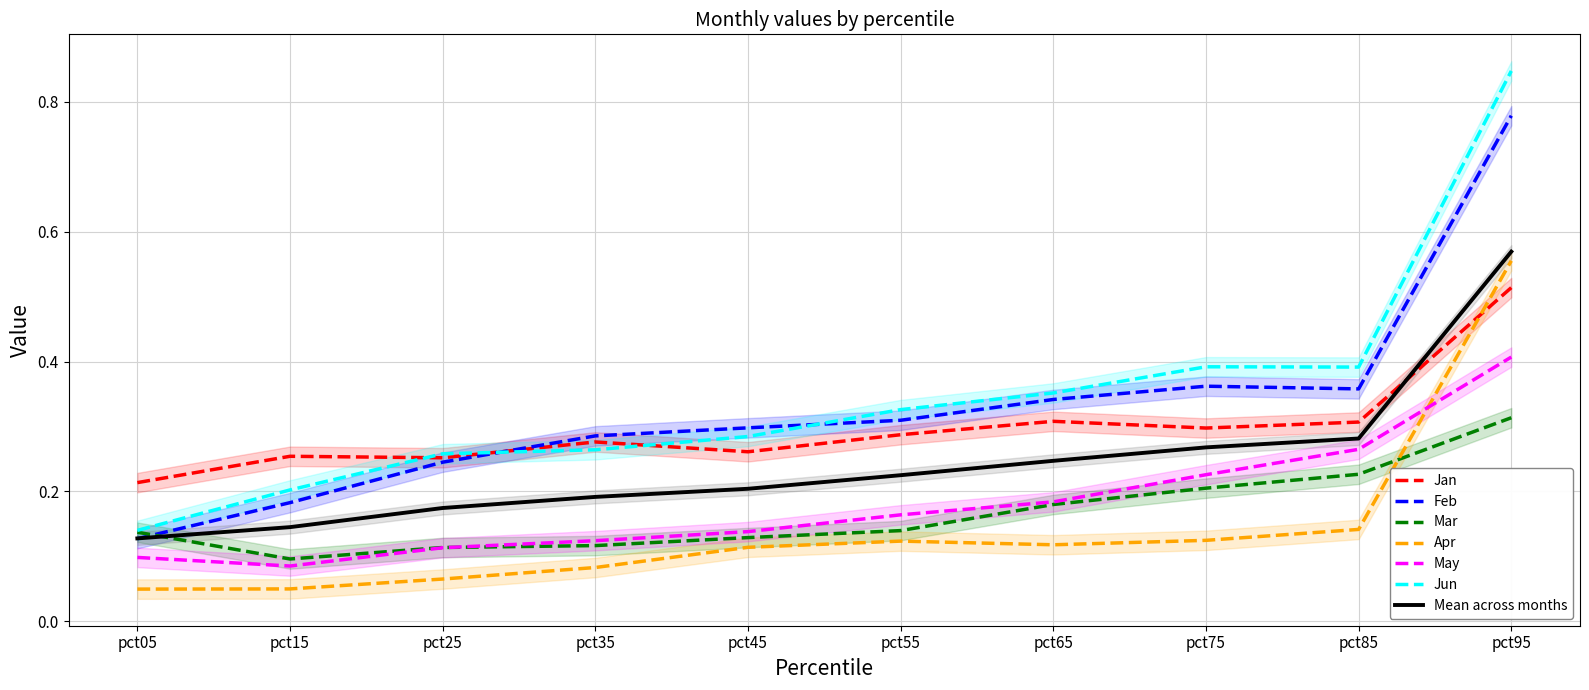

Count the Jun values in the range 0 to 1.

10